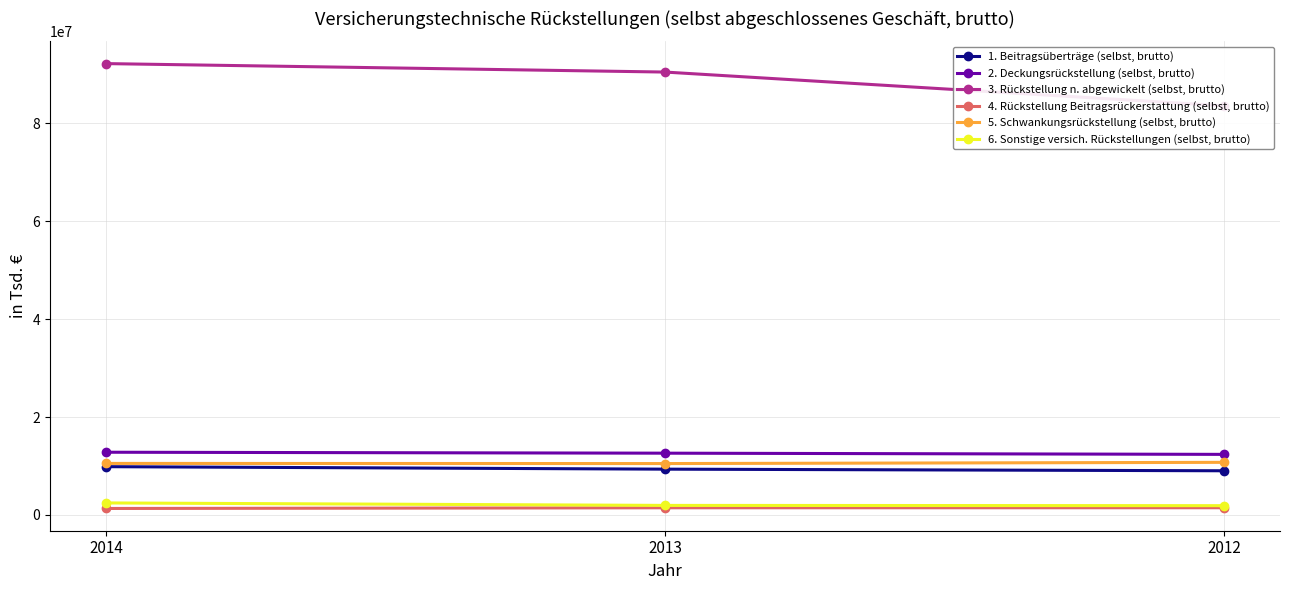

Which series changed the most between 2014 and 2013?

3. Rückstellung n. abgewickelt (selbst, brutto)